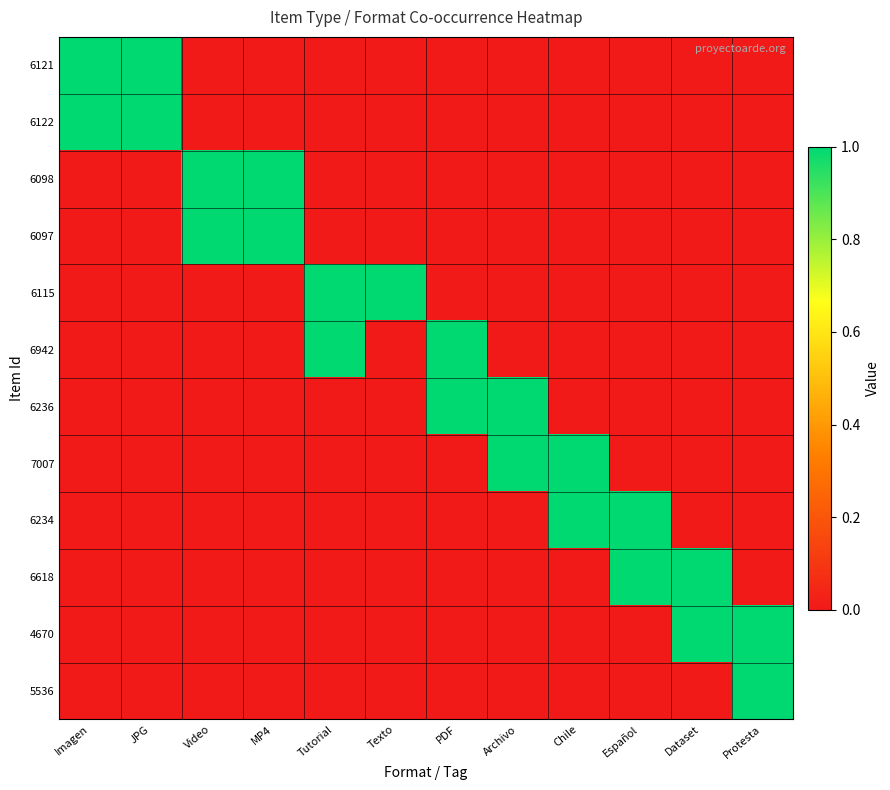

Which series has the largest range (max minus min)?

6121